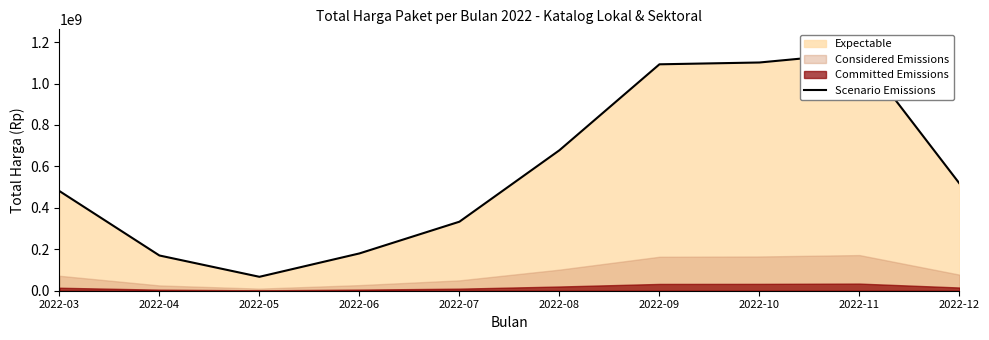

Is it true that the value at 2022-08 is 225594044.5?

False